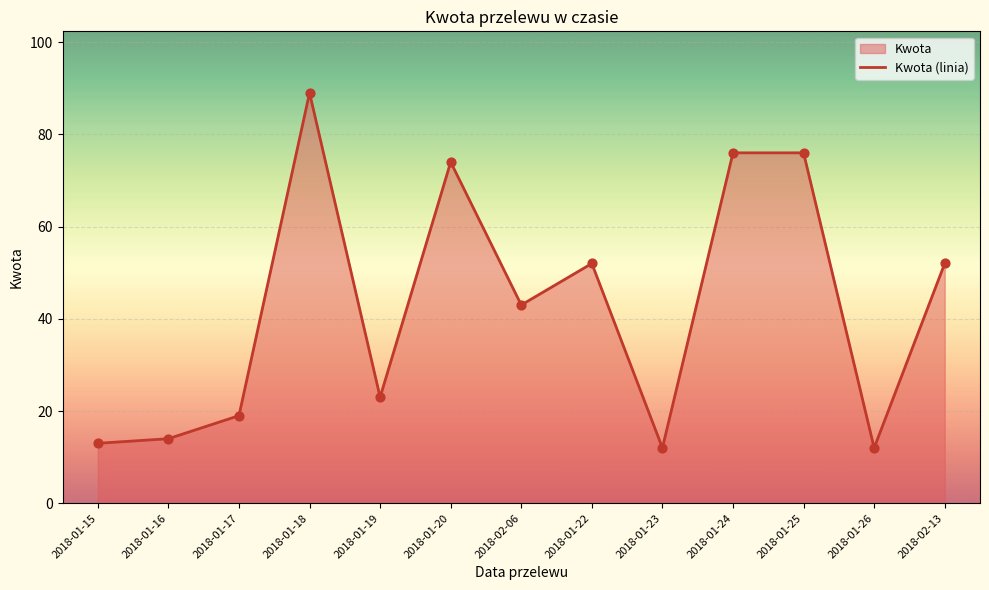

Between 2018-01-16 and 2018-01-19, which is larger?

2018-01-19